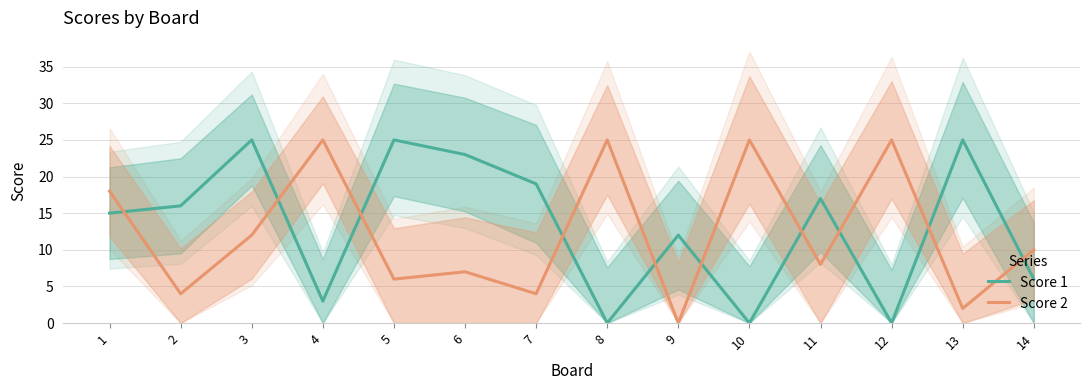

How many interior local valleys does the Score 1 series have?

4